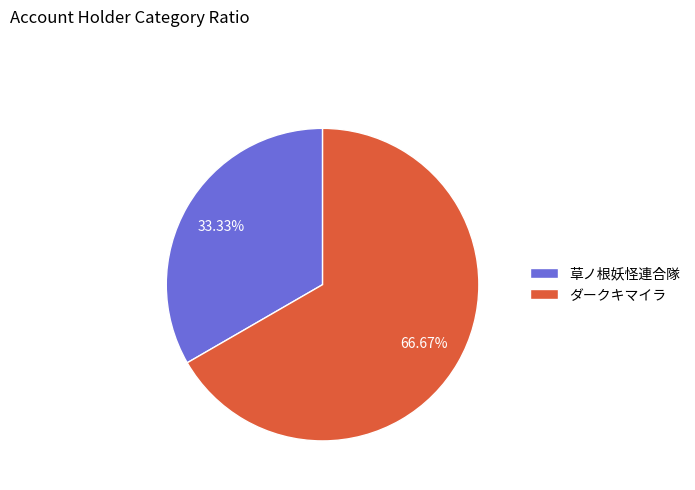

To the nearest percent, what portion does 草ノ根妖怪連合隊 represent?

33%